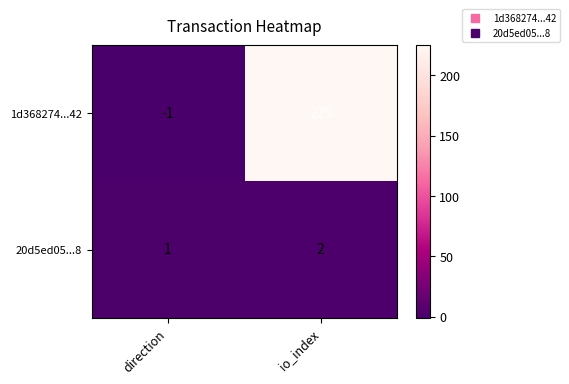

Rank the series by their average value, from highest to lowest.

1d368274...42, 20d5ed05...8